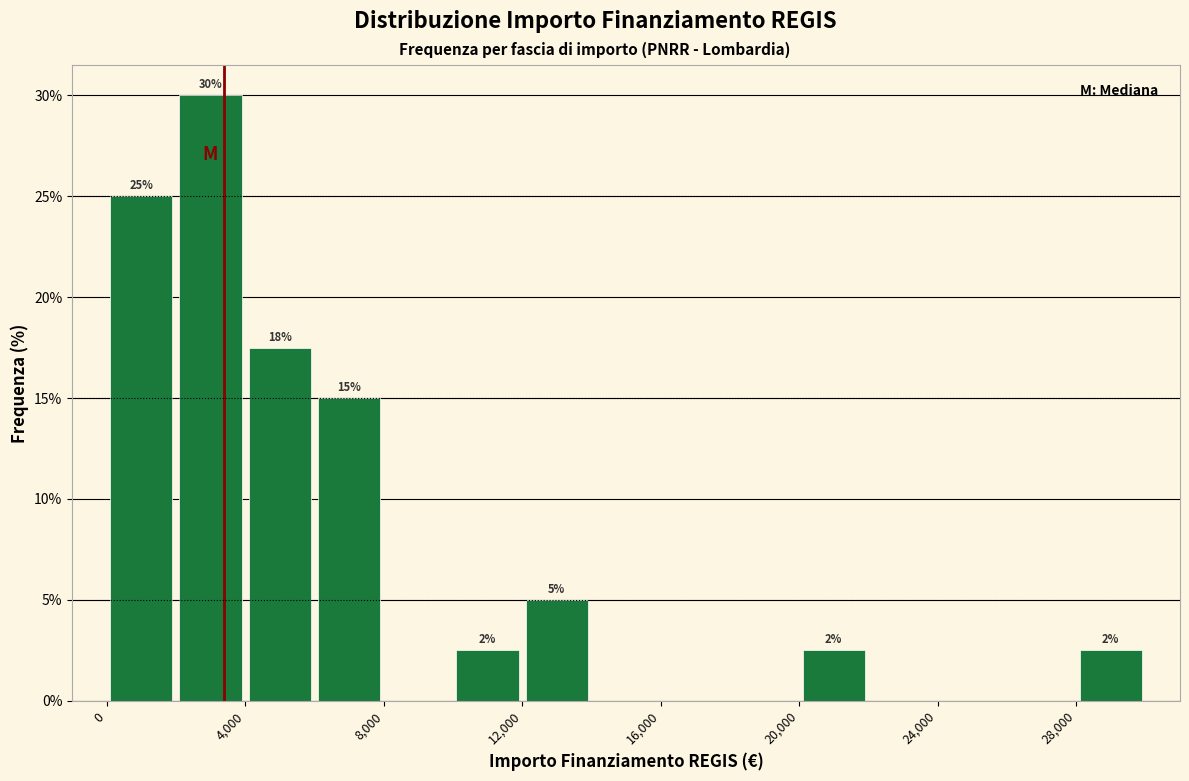

Which range on the x-axis has the tallest bar?

2000 to 4000